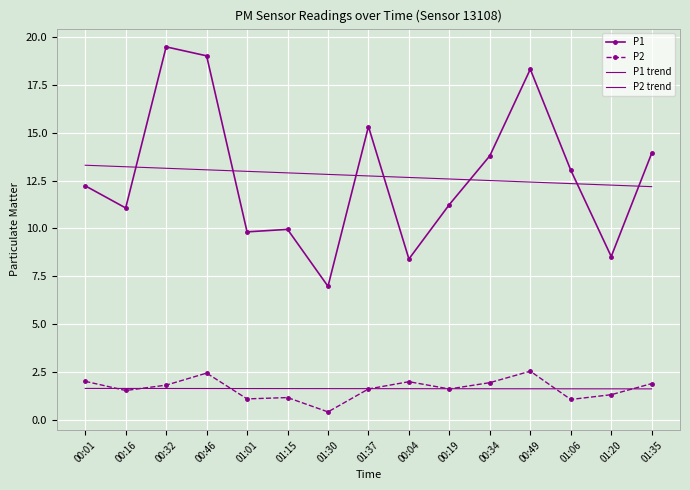

What are all the series names shown in the legend?

P1, P2, P1 trend, P2 trend